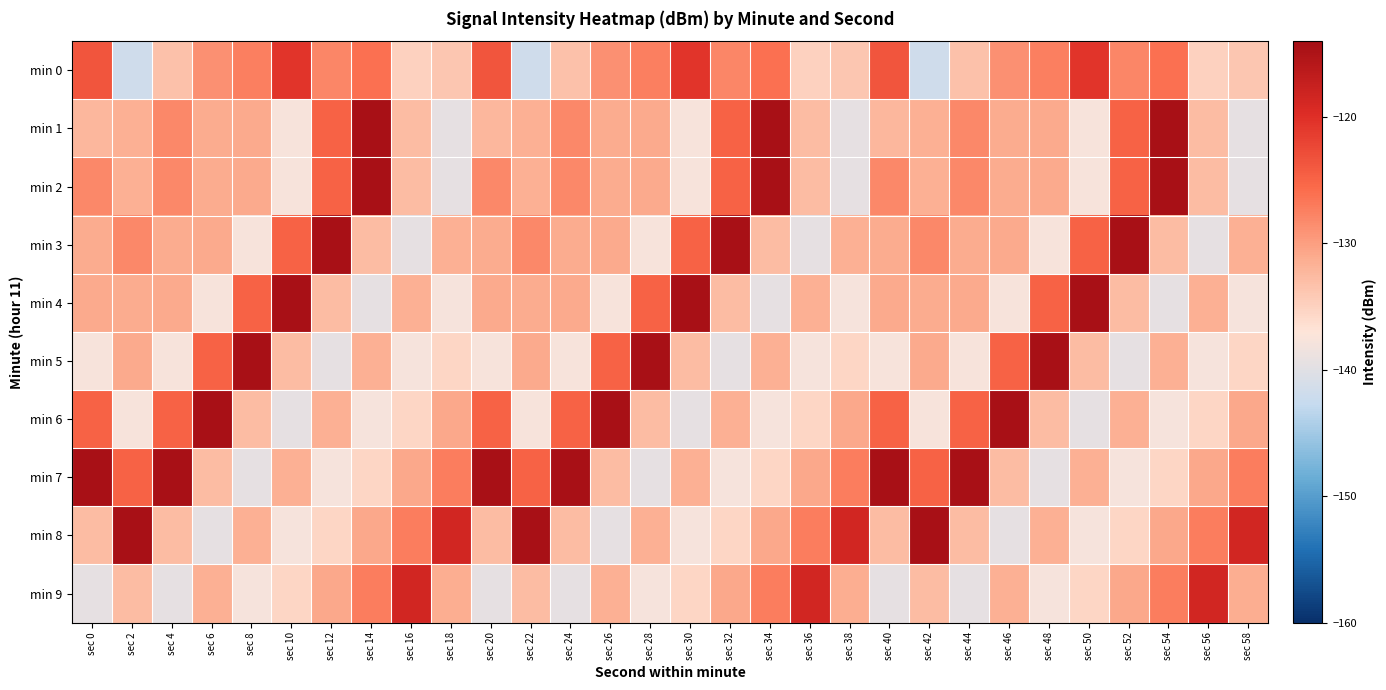

How many distinct data groups are displayed?

10